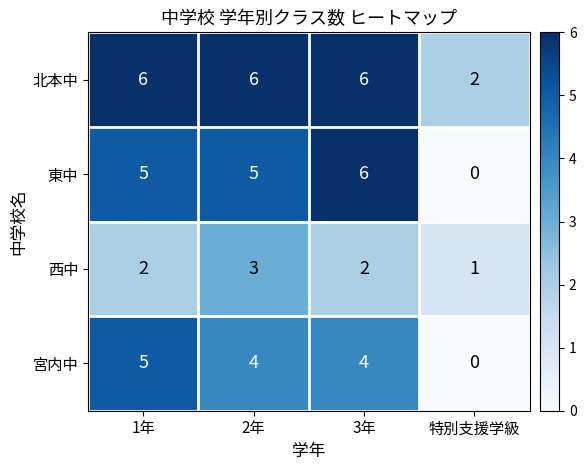

What is the spread (max minus min) of values at 特別支援学級?

2